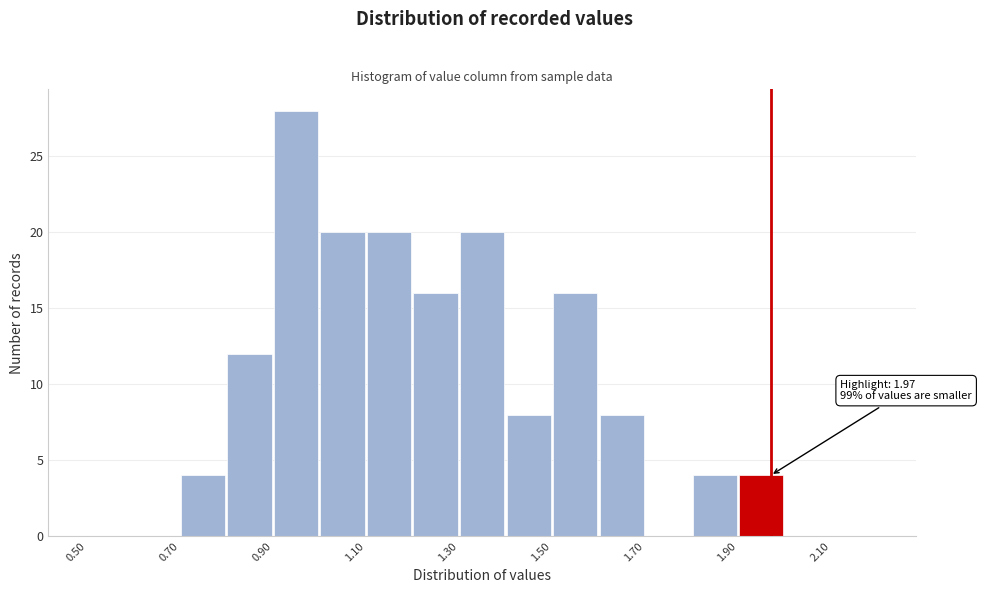

Which range on the x-axis has the tallest bar?

0.9 to 1.0